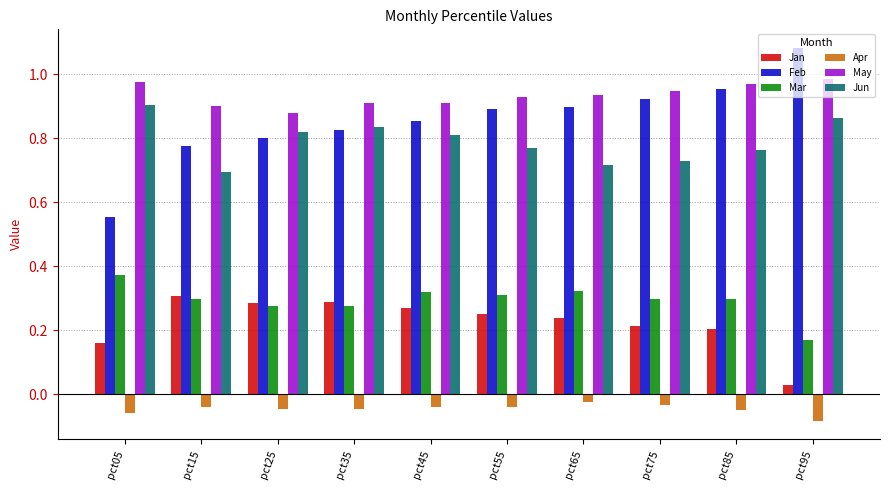

Which series has the widest spread of values?

Feb